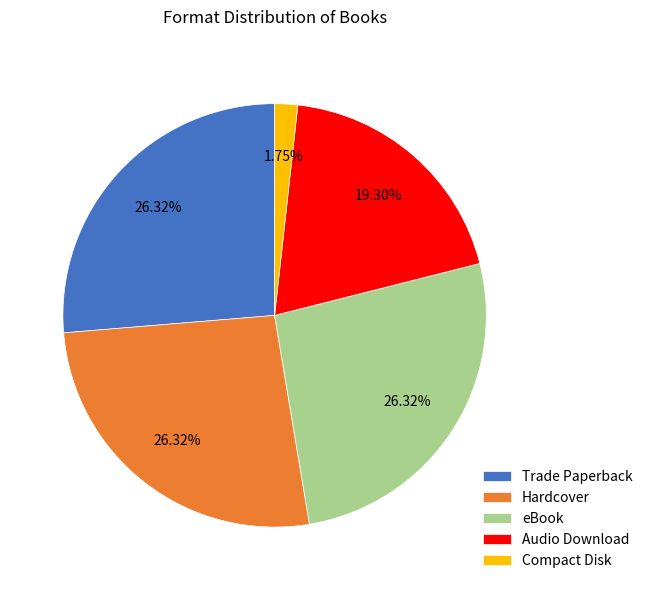

Does Hardcover account for over 50% of the chart?

No